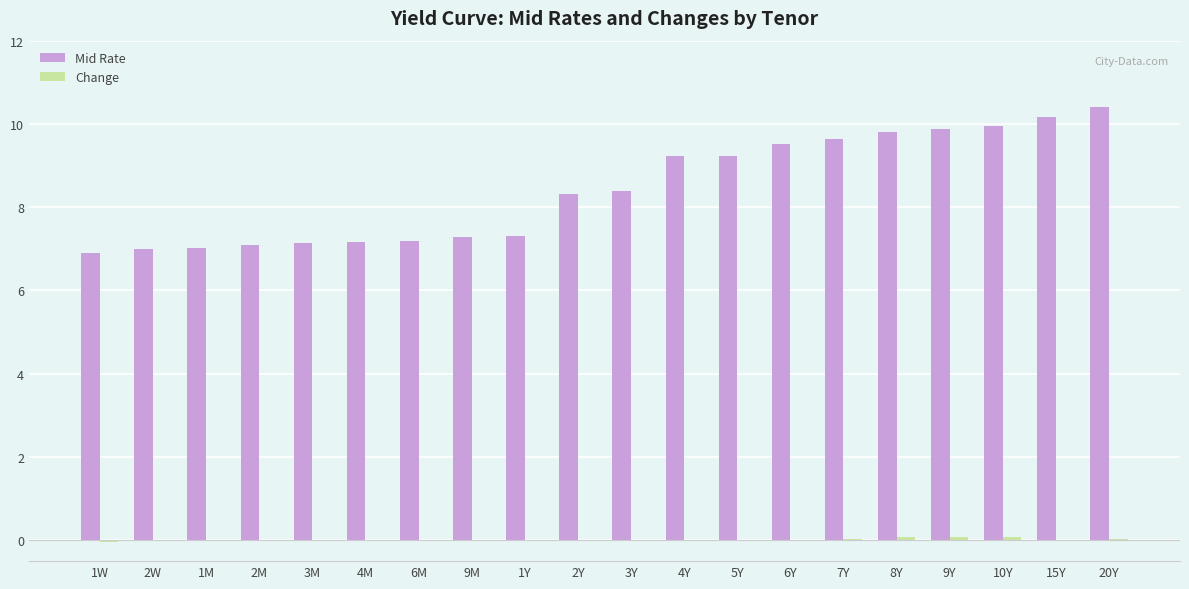

Are the bars horizontal?

No